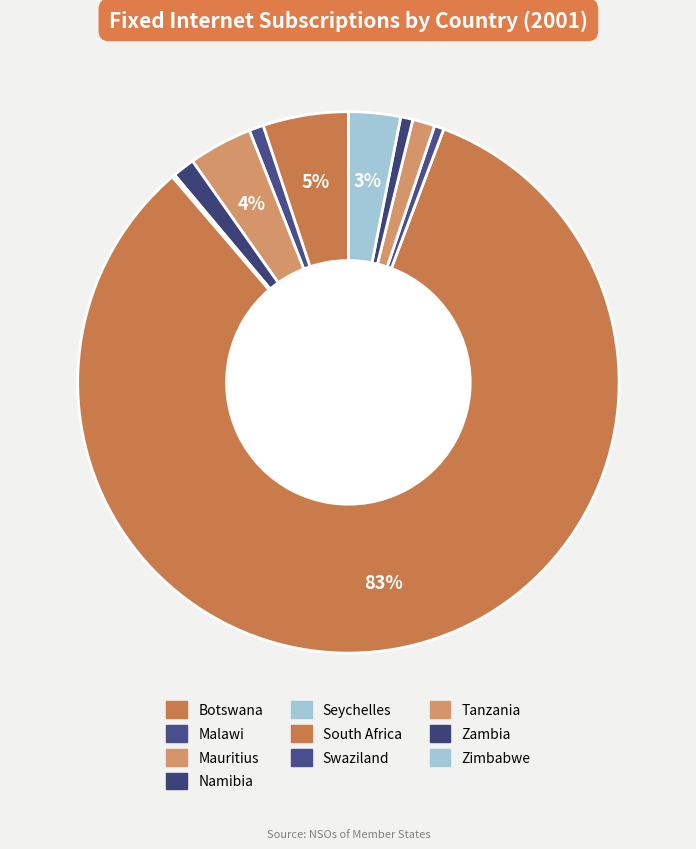

What is the ratio of the value at Malawi to the value at Namibia?

0.6